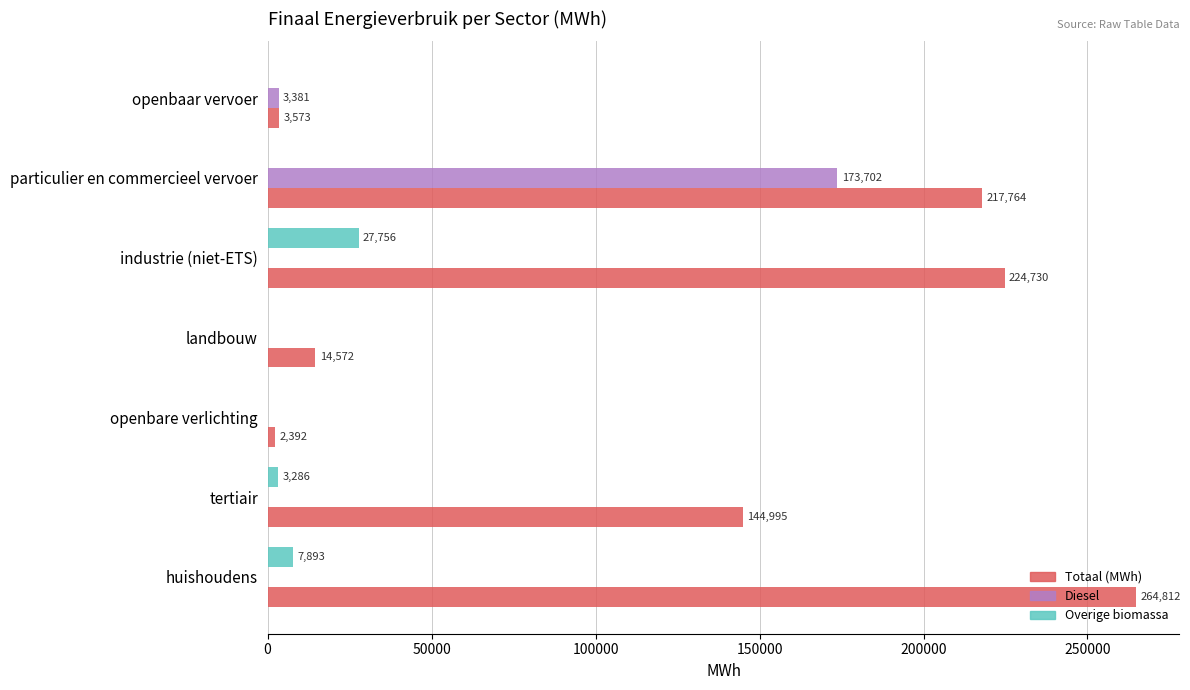

Count the number of categories in the chart.

7